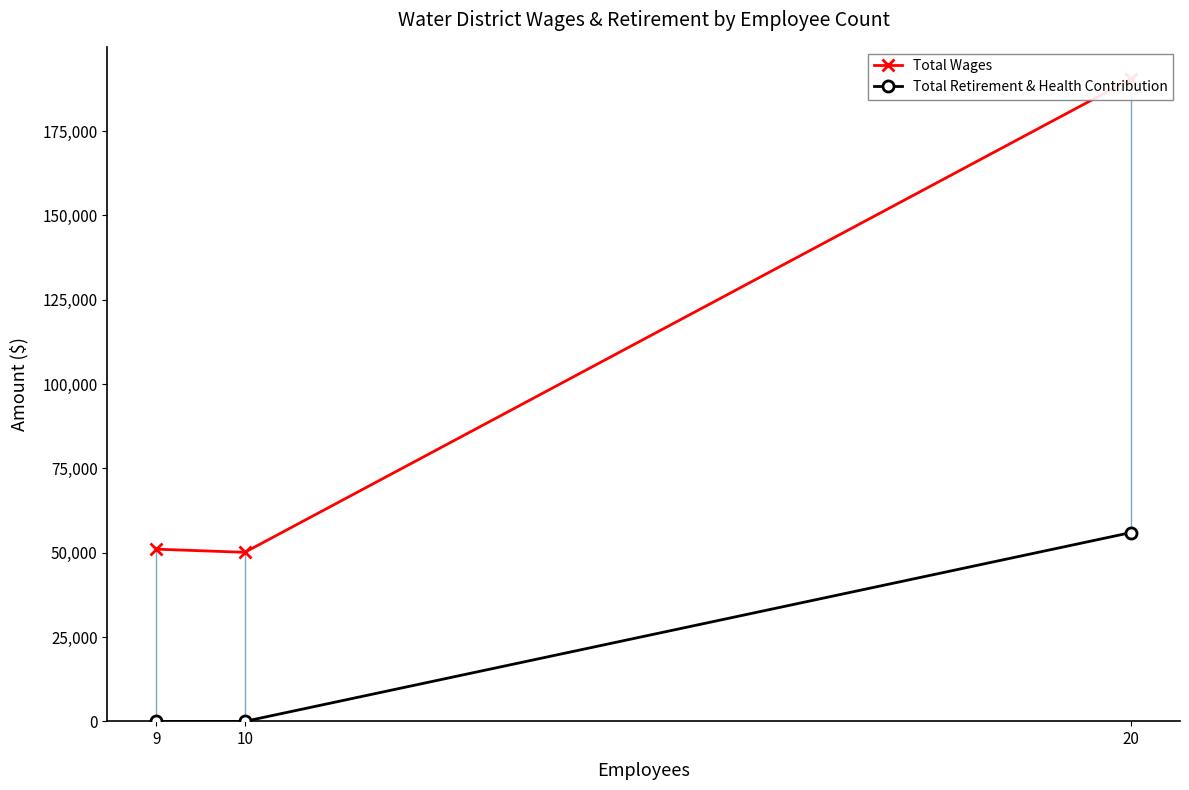

The value of Total Wages at 20 is 317034. True or false?

False